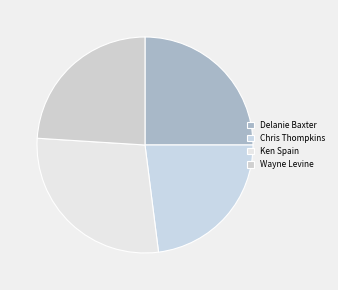

How many segments does this pie chart have?

4